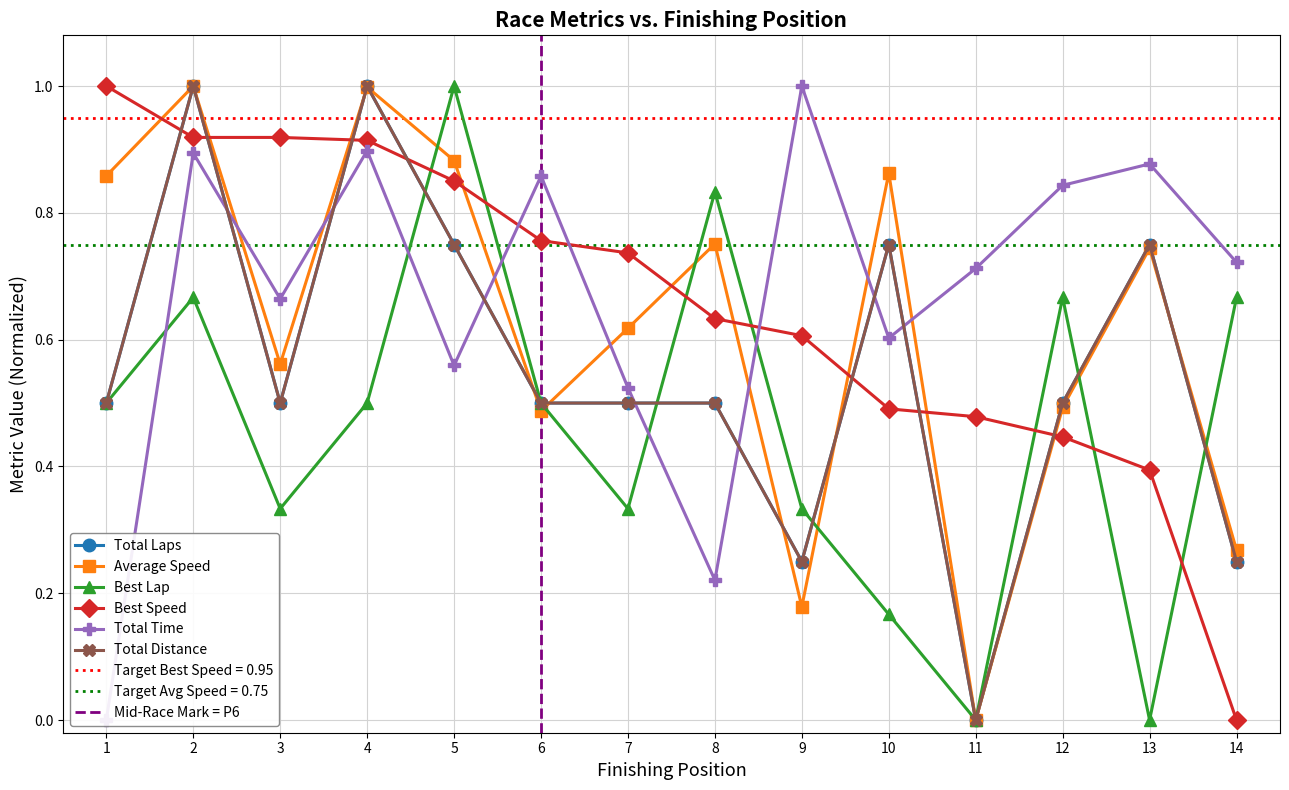

What is the maximum value for Average Speed?

1.0